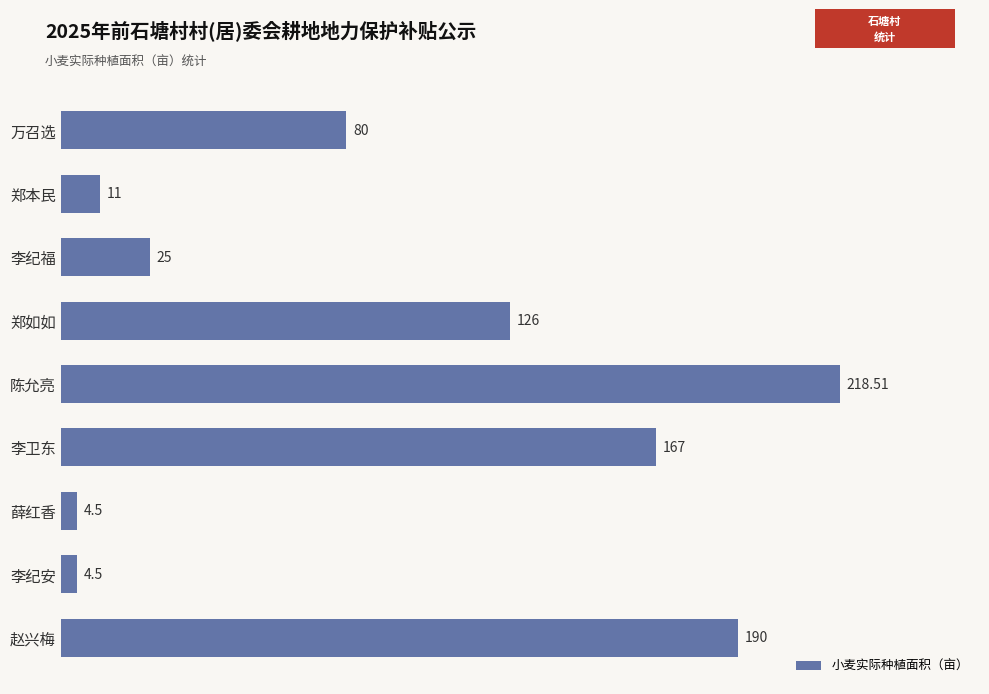

What is the label of the 4th bar from the bottom?

李卫东